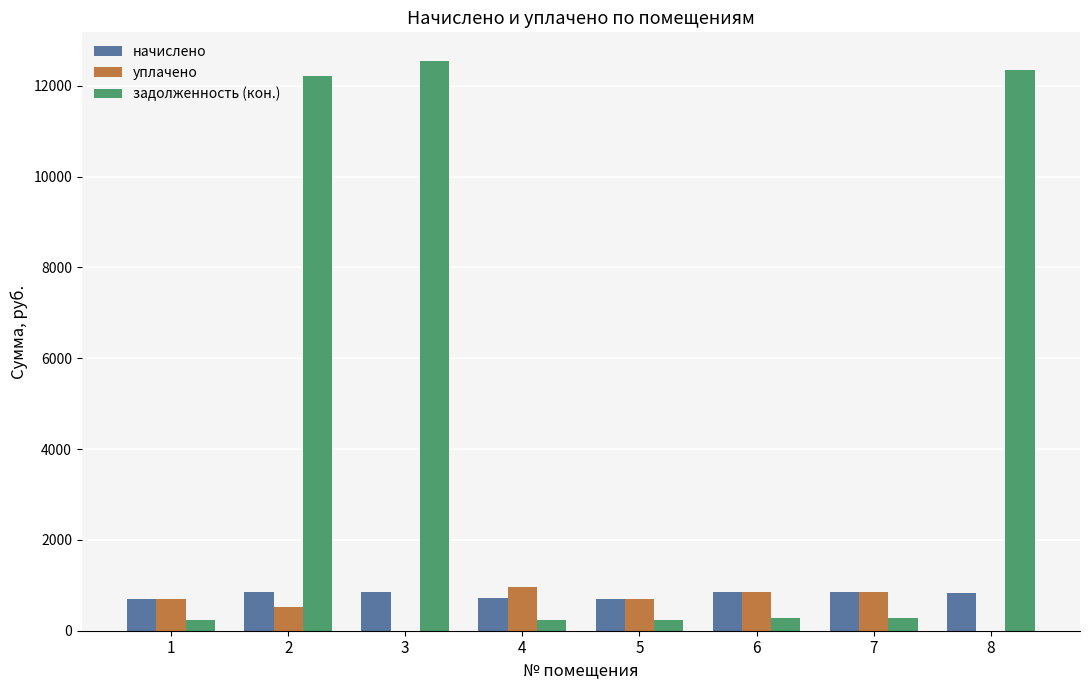

What are all the series names shown in the legend?

начислено, уплачено, задолженность (кон.)